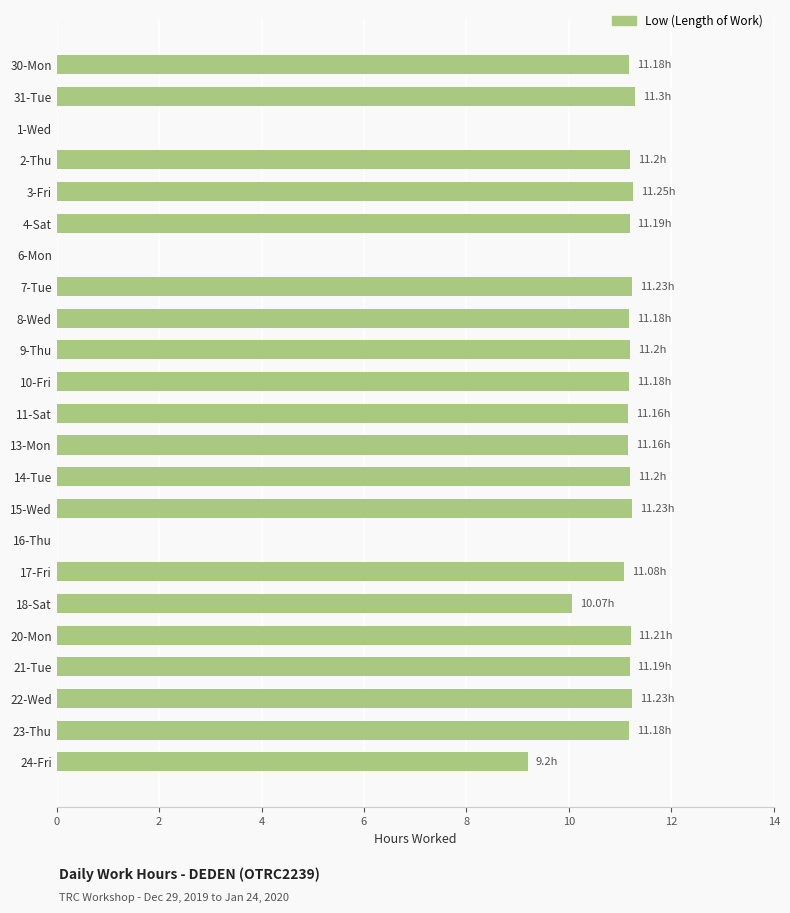

What is the sum of all values?

220.8